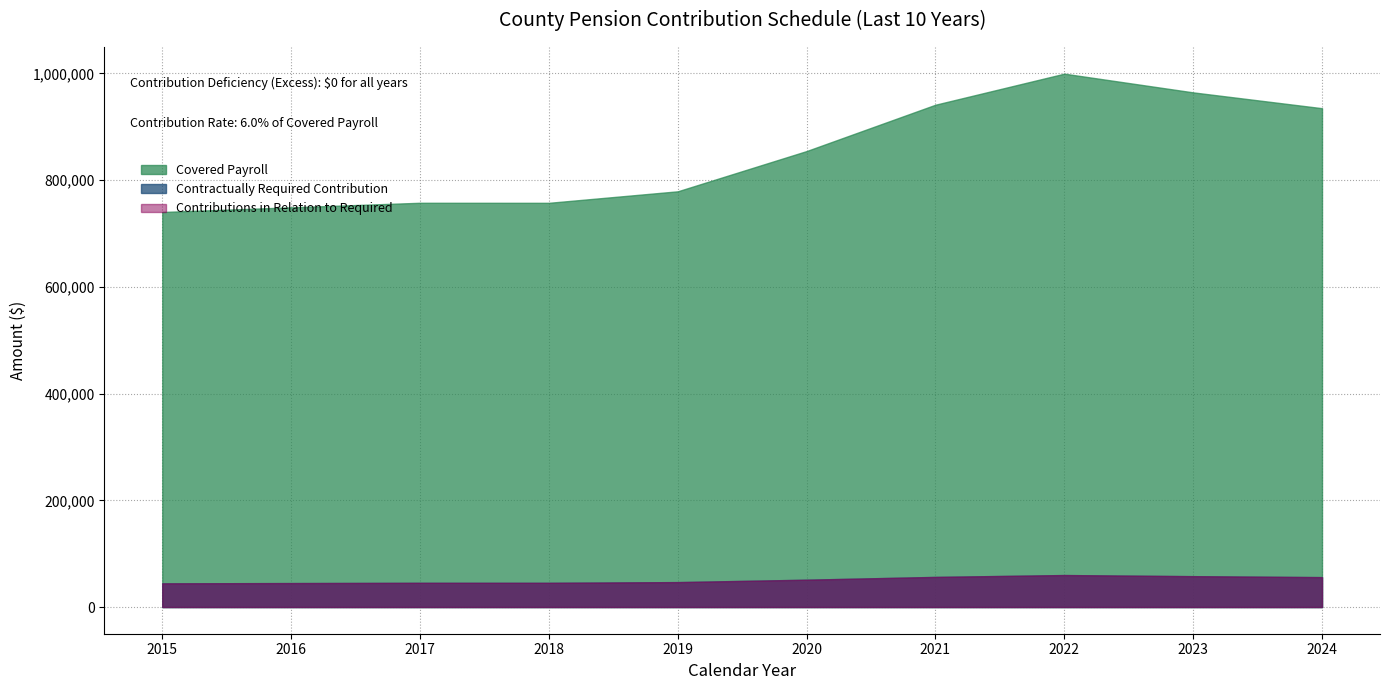

What is the sum of all Contributions in Relation to Contractually Required values?

508708.5